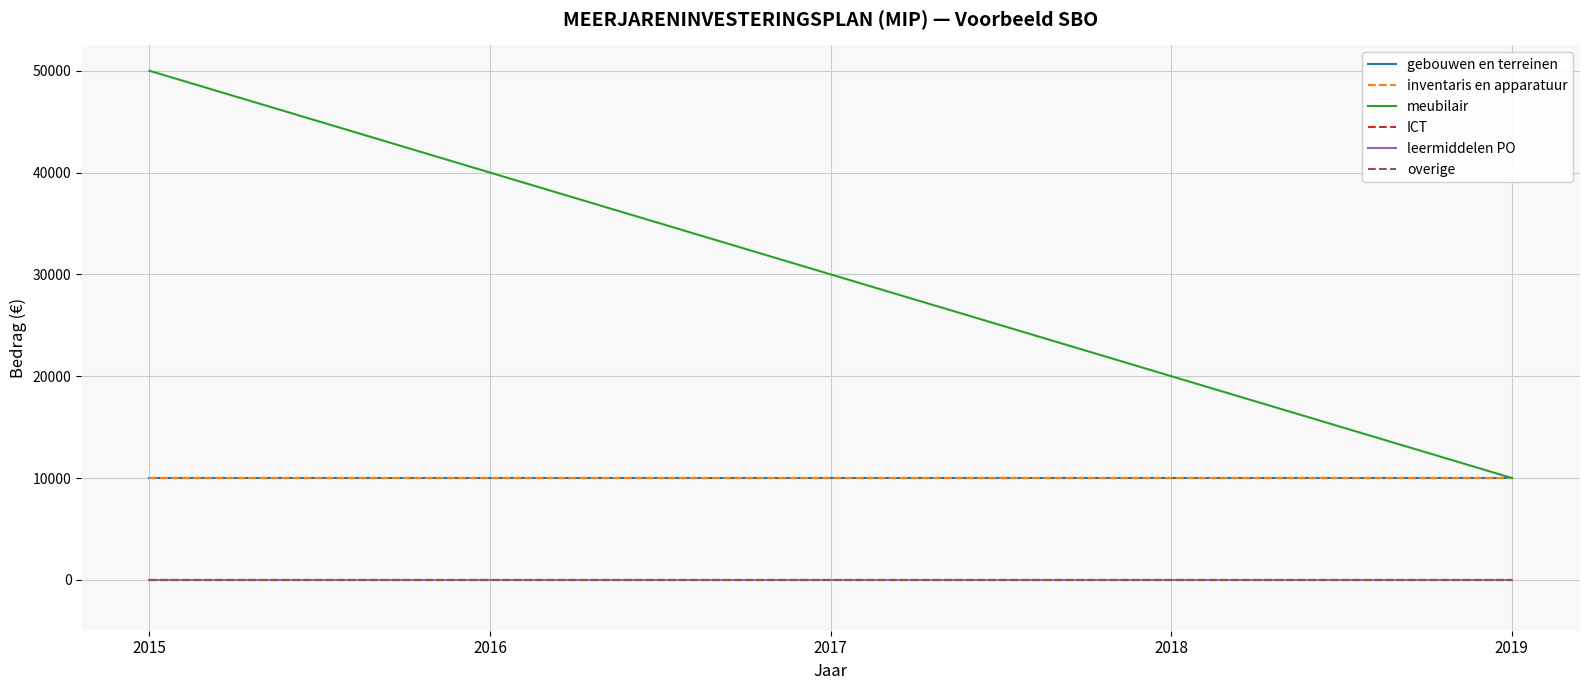

Reading left to right, list all the values displayed in this chart.

gebouwen en terreinen: 10000	10000	10000	10000	10000
inventaris en apparatuur: 10000	10000	10000	10000	10000
meubilair: 50000	40000	30000	20000	10000
ICT: 0	0	0	0	0
leermiddelen PO: 0	0	0	0	0
overige: 0	0	0	0	0